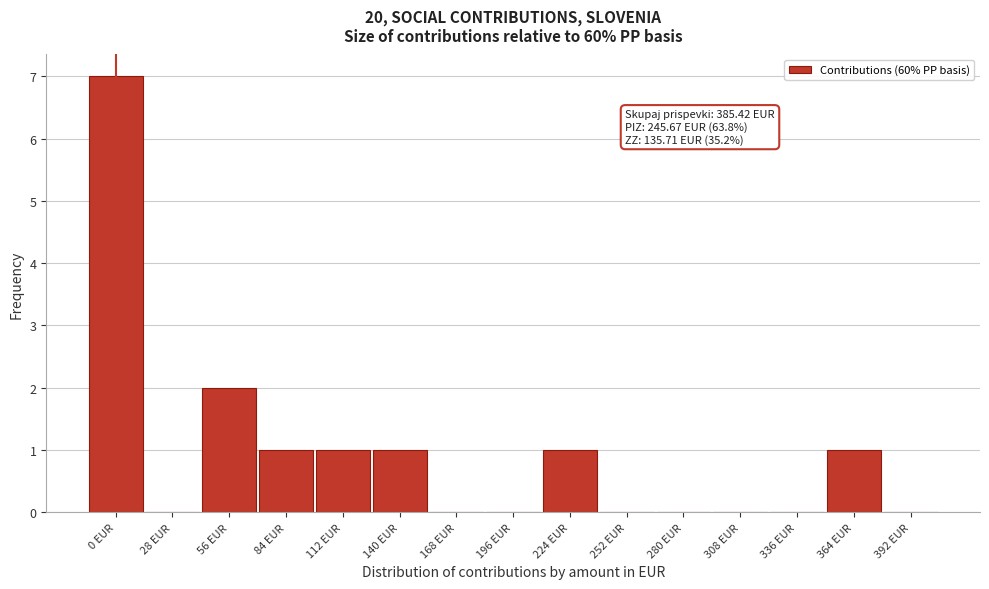

Reading left to right, what are all the values shown in this chart?

0 EUR=7	28 EUR=0	56 EUR=2	84 EUR=1	112 EUR=1	140 EUR=1	168 EUR=0	196 EUR=0	224 EUR=1	252 EUR=0	280 EUR=0	308 EUR=0	336 EUR=0	364 EUR=1	392 EUR=0